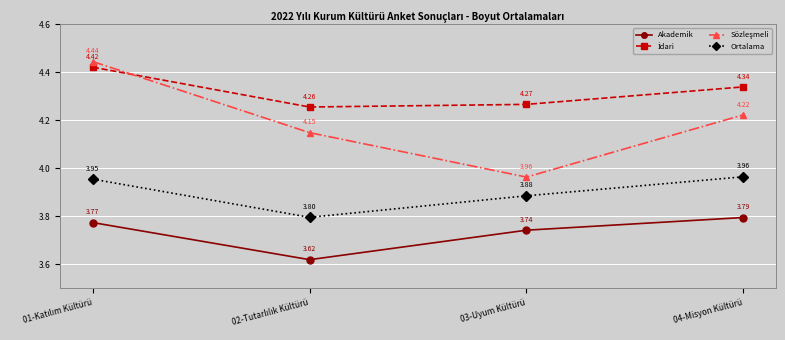

What is the total value across all series at 04-Misyon Kültürü?

16.3